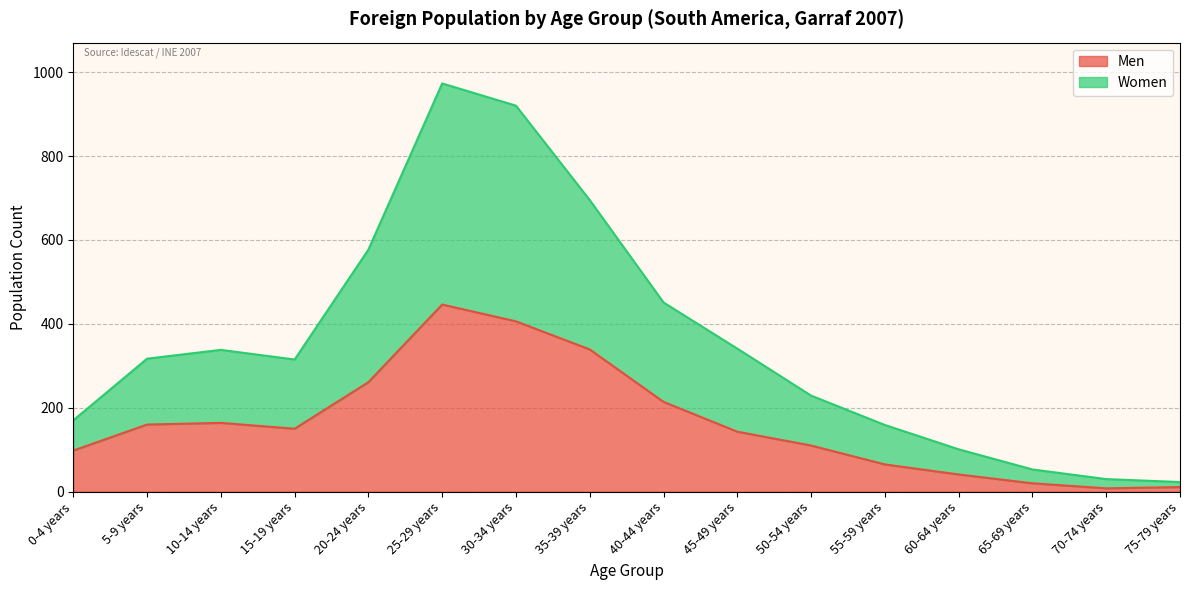

What is the difference between the highest and lowest values at 20-24 years?

316